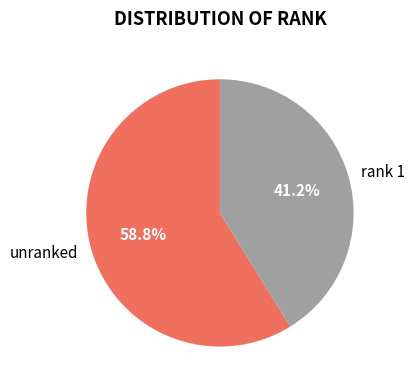

What is the majority slice?

unranked